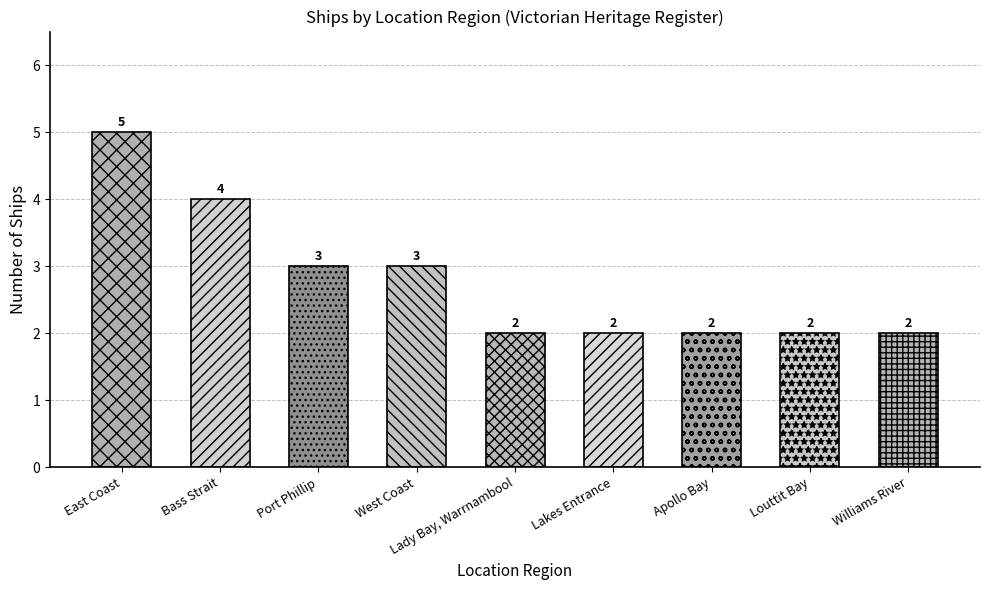

What is the value of the 4th bar from the left?

3